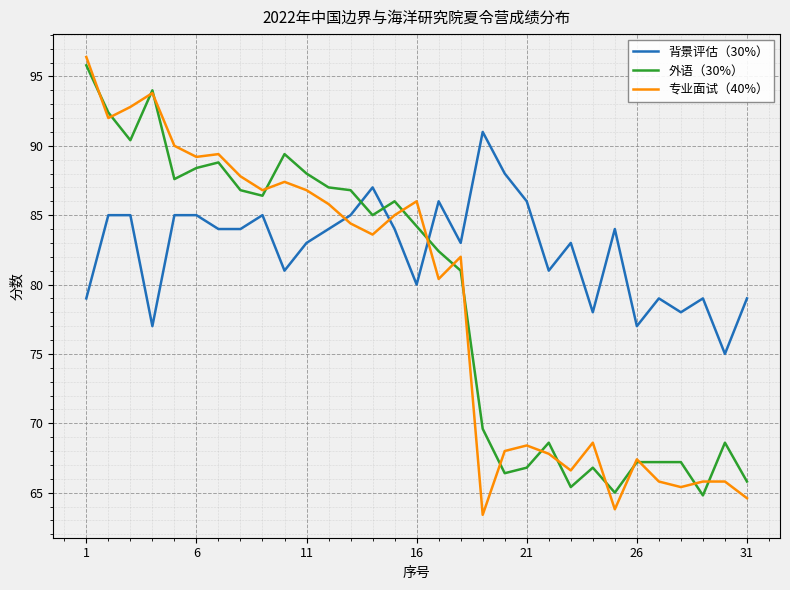

Which series has the largest range (max minus min)?

专业面试（40%）